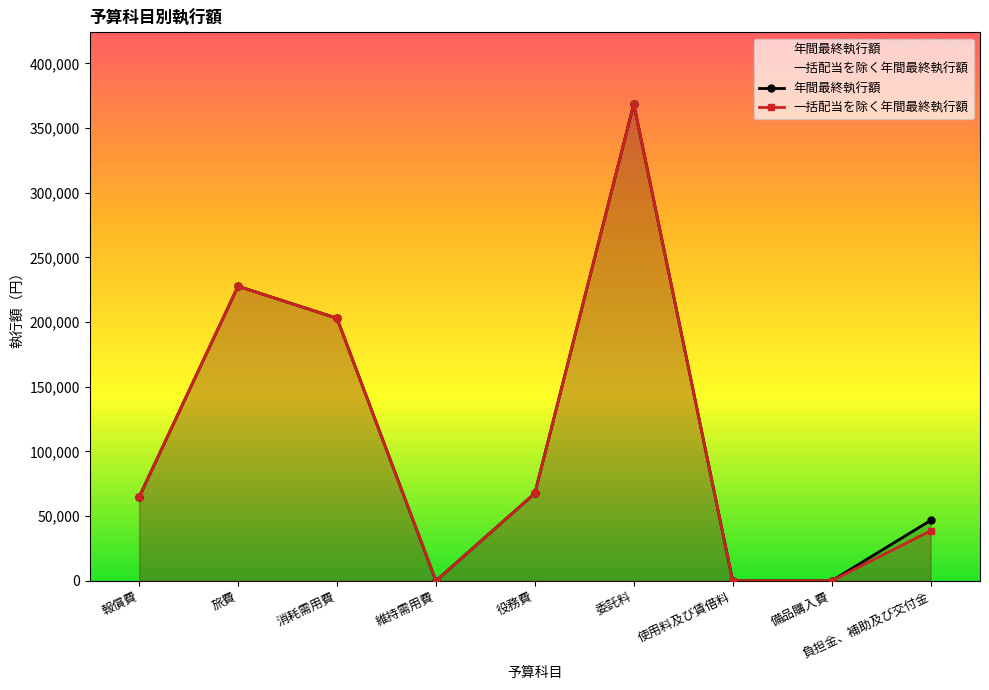

True or false: 一括配当を除く年間最終執行額 has a value of 58860 at 負担金、補助及び交付金.

False